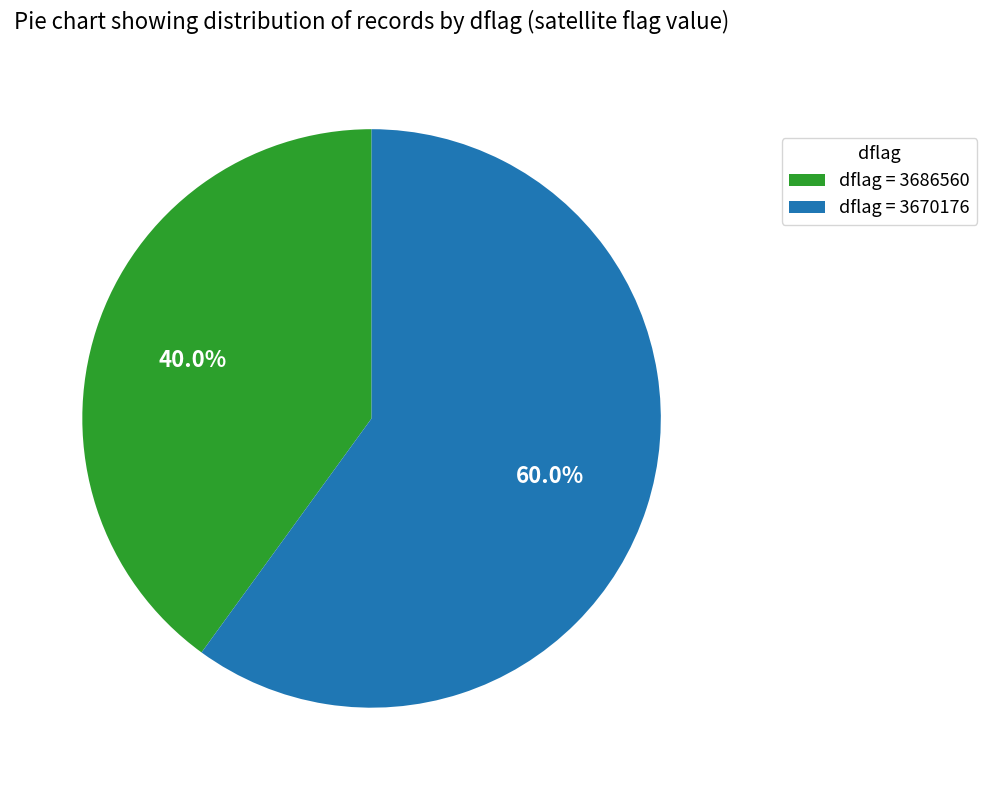

Do dflag = 3670176 and dflag = 3686560 together represent more than half of the pie?

Yes